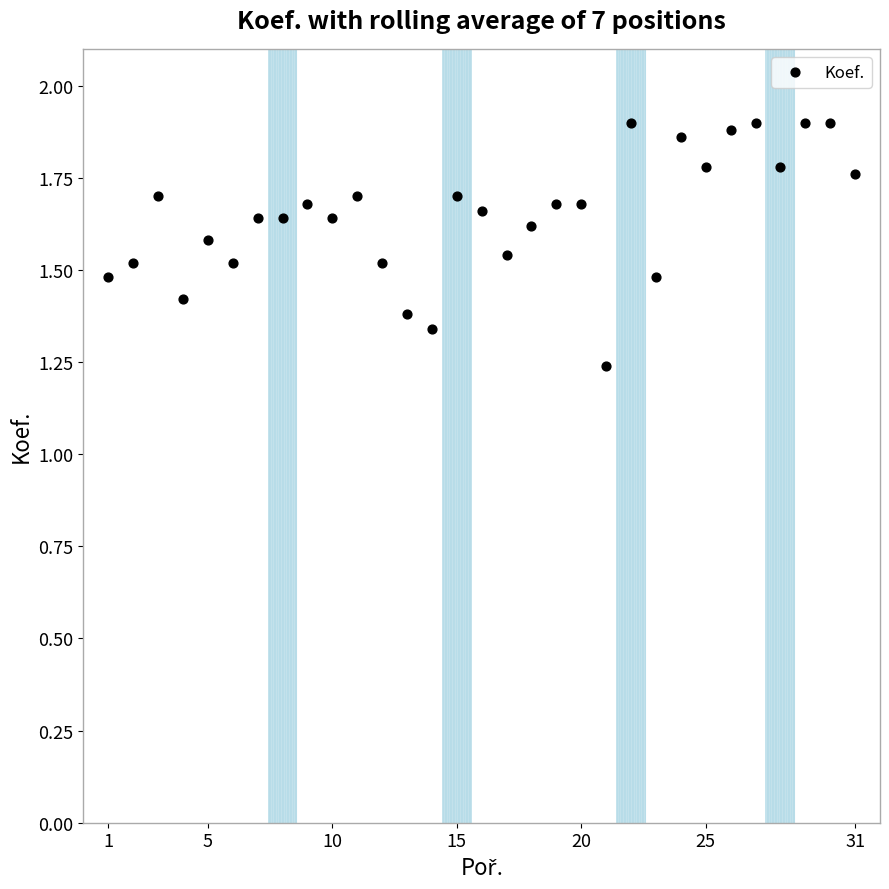

What is the range of X values (max minus min)?

30.0